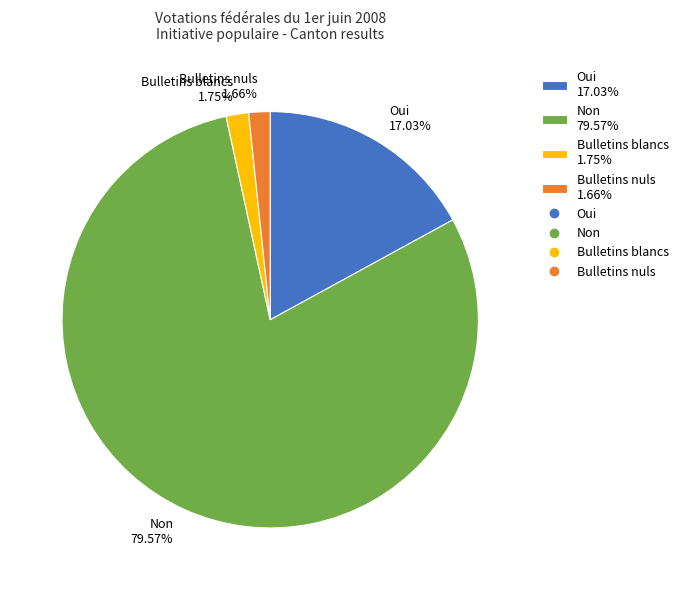

To the nearest percent, what is the average slice percentage?

25%